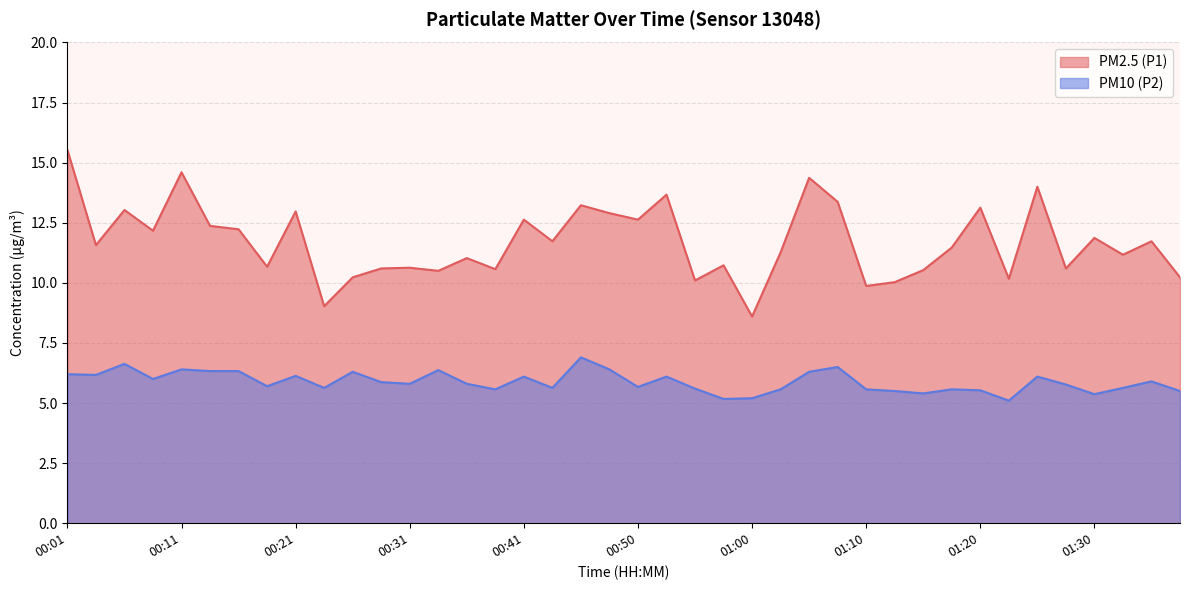

What is the smallest value displayed?

5.1